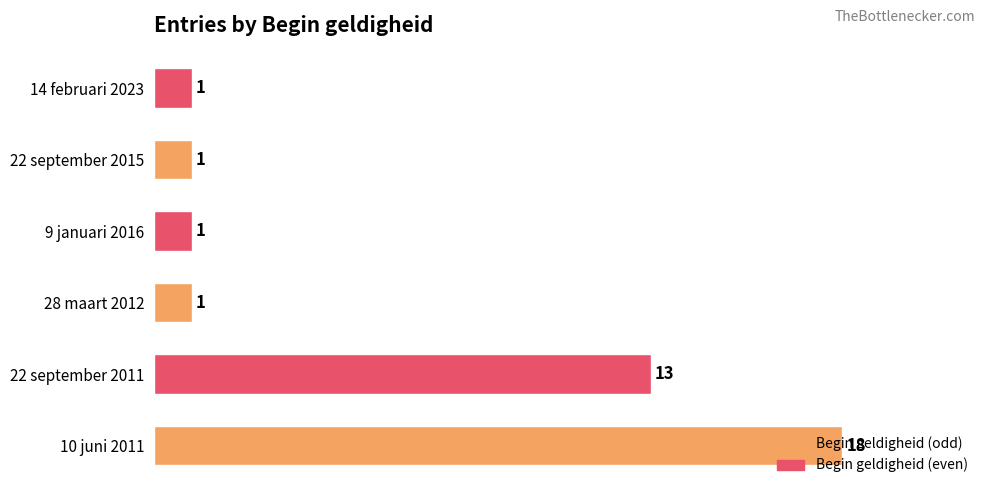

Is it true that the value at 10 juni 2011 is 31?

False